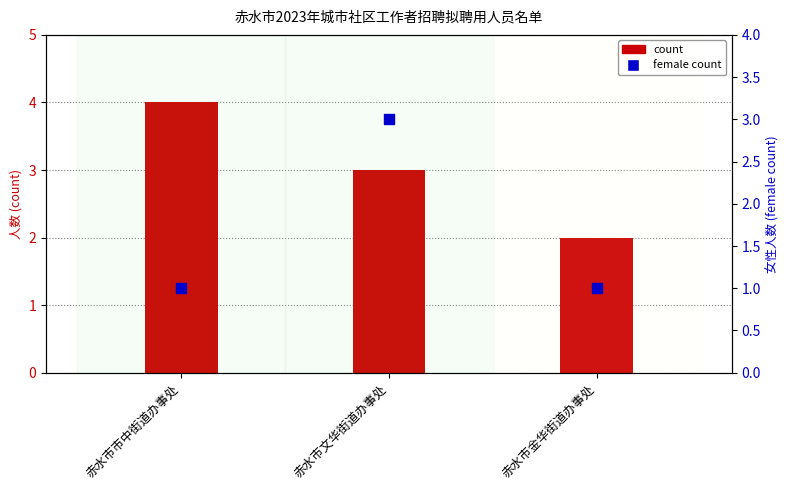

What are all the series names shown in the legend?

count, female count